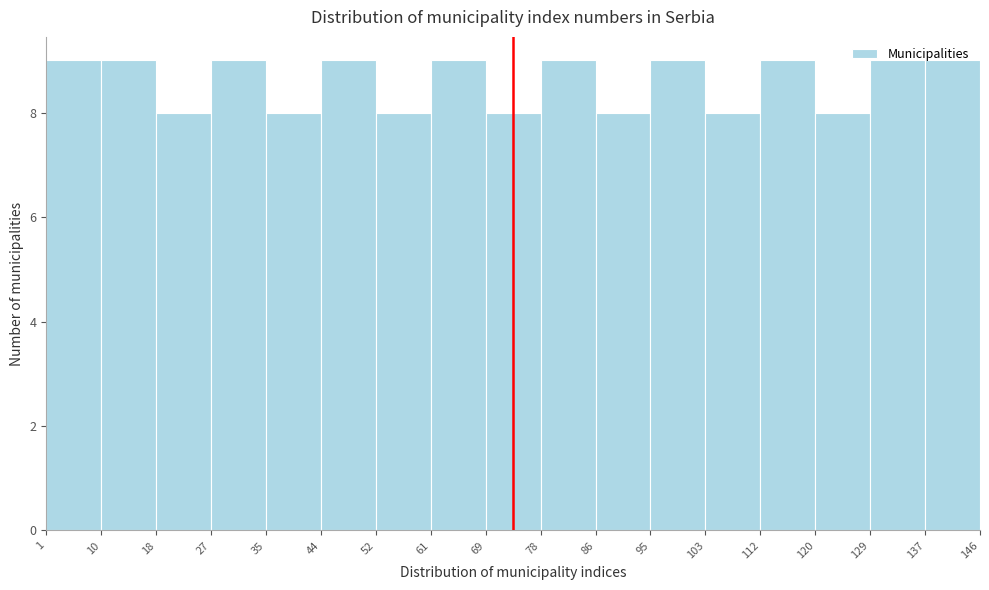

Reading left to right, transcribe this chart: for each bar, give the range it covers on the x-axis and its height. The values are not printed on the chart, so give them approximately, as read against the axis.

1 to 10: 9
10 to 18: 9
18 to 27: 8
27 to 35: 9
35 to 44: 8
44 to 52: 9
52 to 61: 8
61 to 69: 9
69 to 78: 8
78 to 86: 9
86 to 95: 8
95 to 103: 9
103 to 112: 8
112 to 120: 9
120 to 129: 8
129 to 137: 9
137 to 146: 9